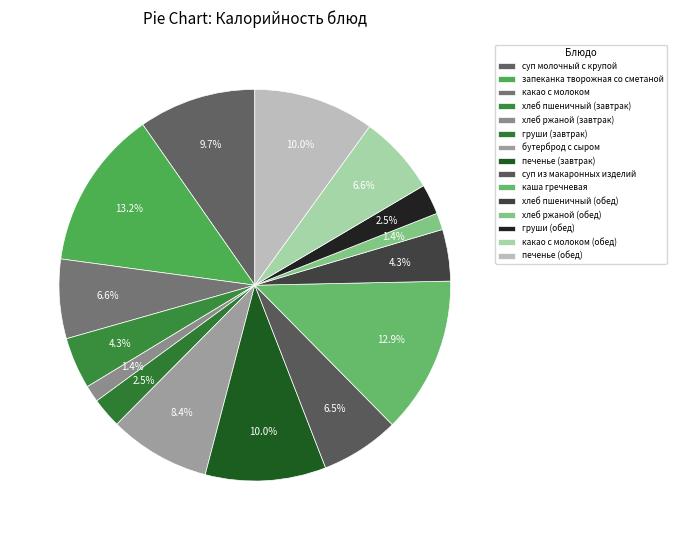

What percentage is the бутерброд с сыром slice, to the nearest percent?

8%